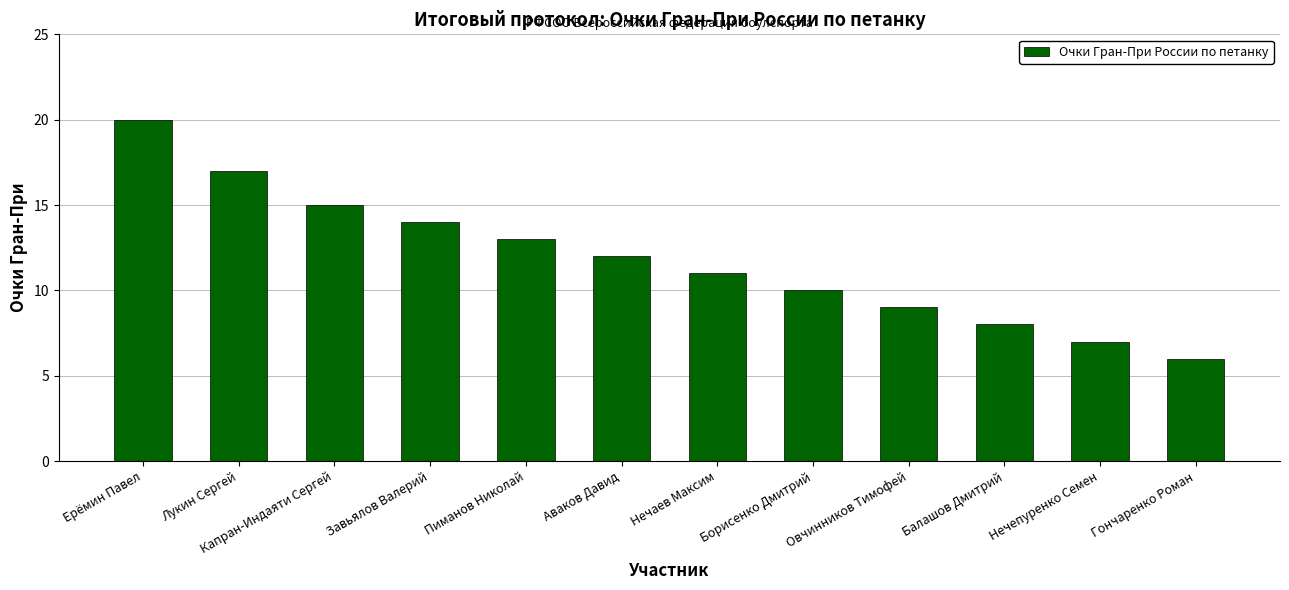

What is the change in value from Лукин Сергей to Гончаренко Роман?

-11